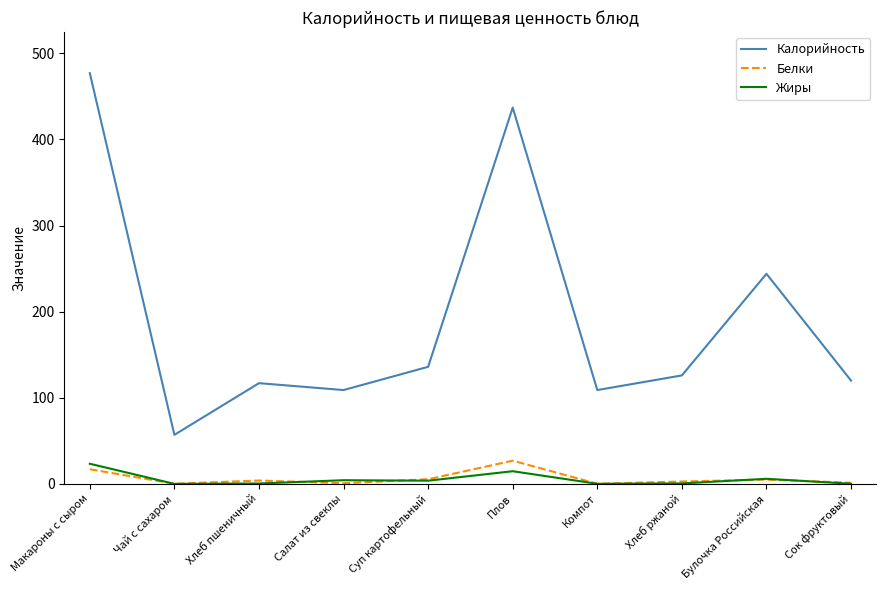

What is the maximum value shown in the chart?

477.0